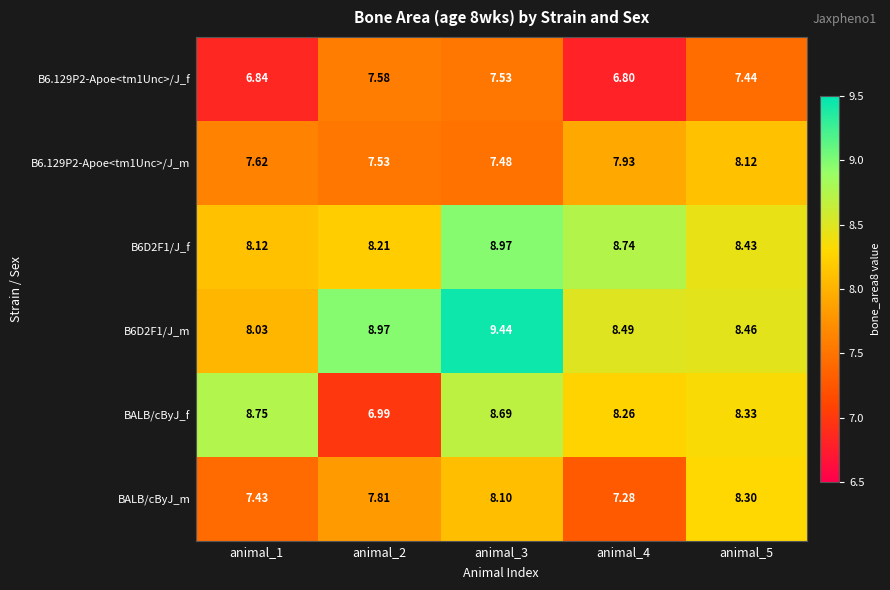

Which series has the widest spread of values?

BALB/cByJ_f